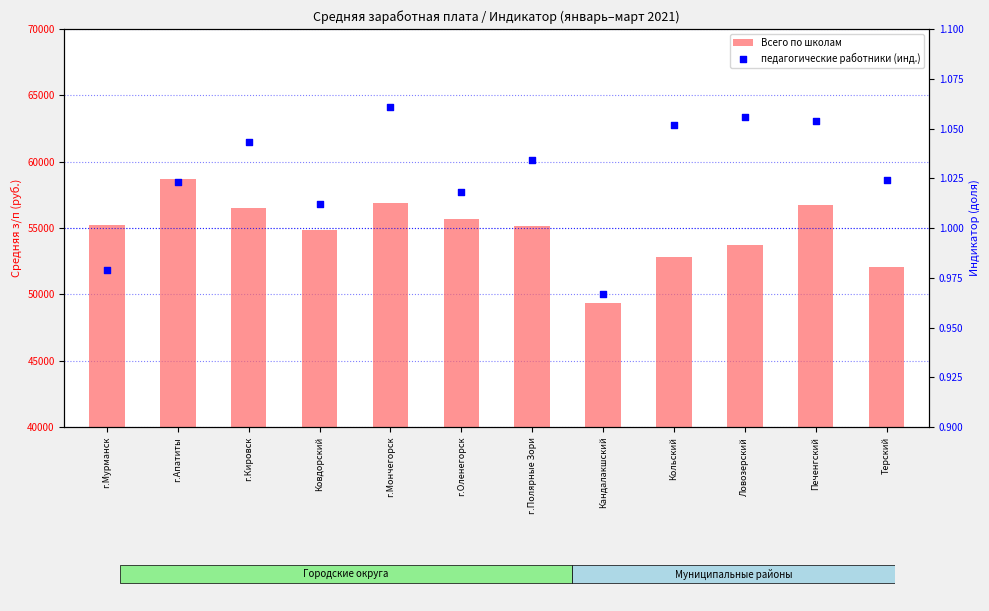

What are all the series names shown in the legend?

Всего по школам, педагогические работники (инд.)